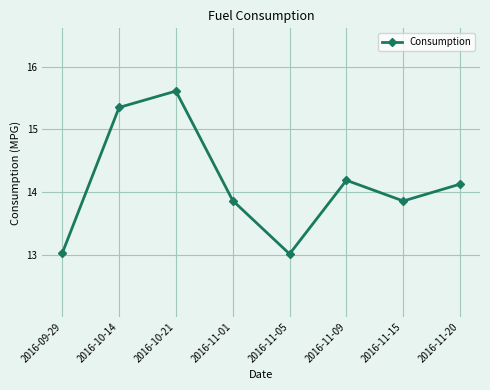

Does the chart have visible grid lines?

Yes